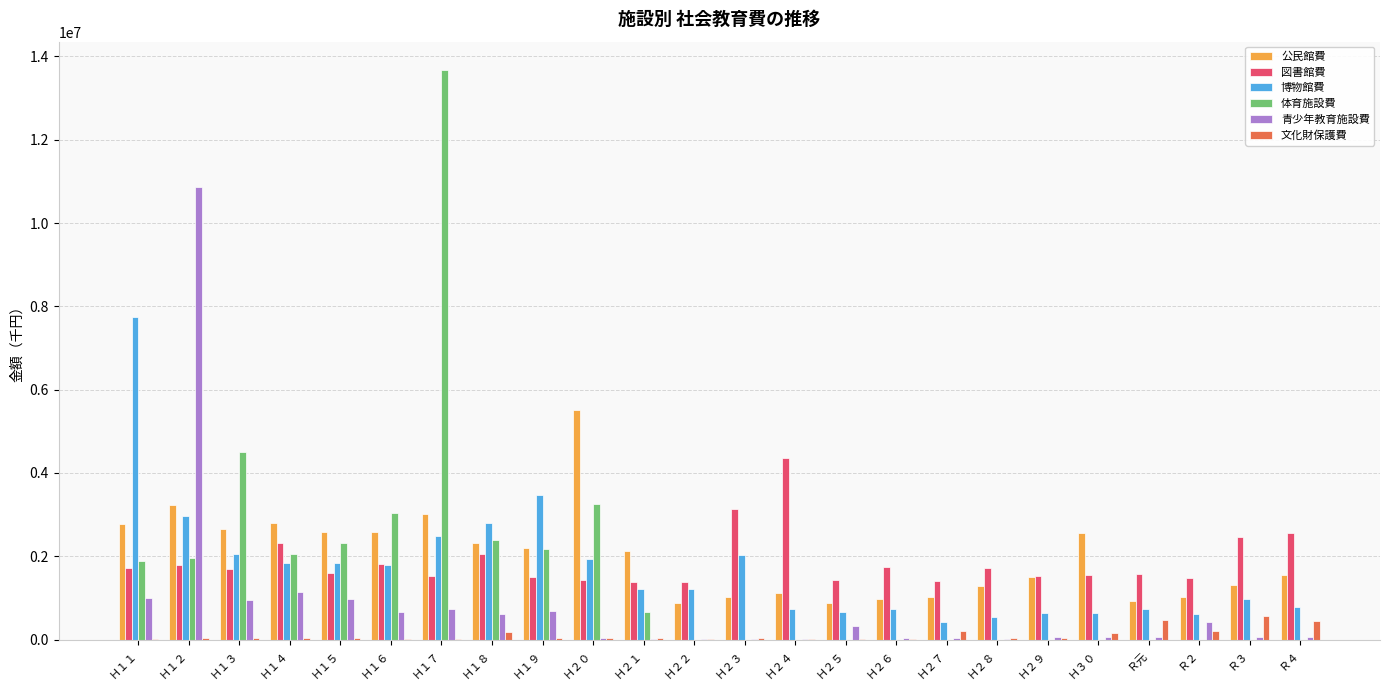

What is the approximate value of 博物館費 at Ｈ２９, to the nearest 10?

633040